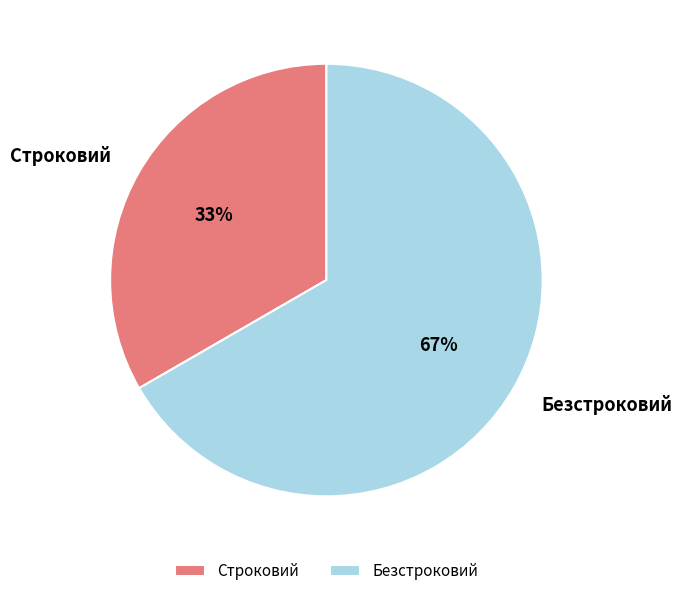

To the nearest percent, what percentage of the pie is Строковий?

33%